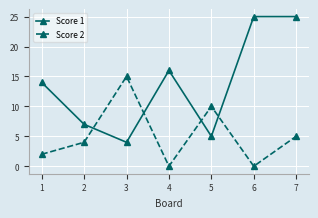

What is the sum of the Score 1 values at 1 and 5?

19